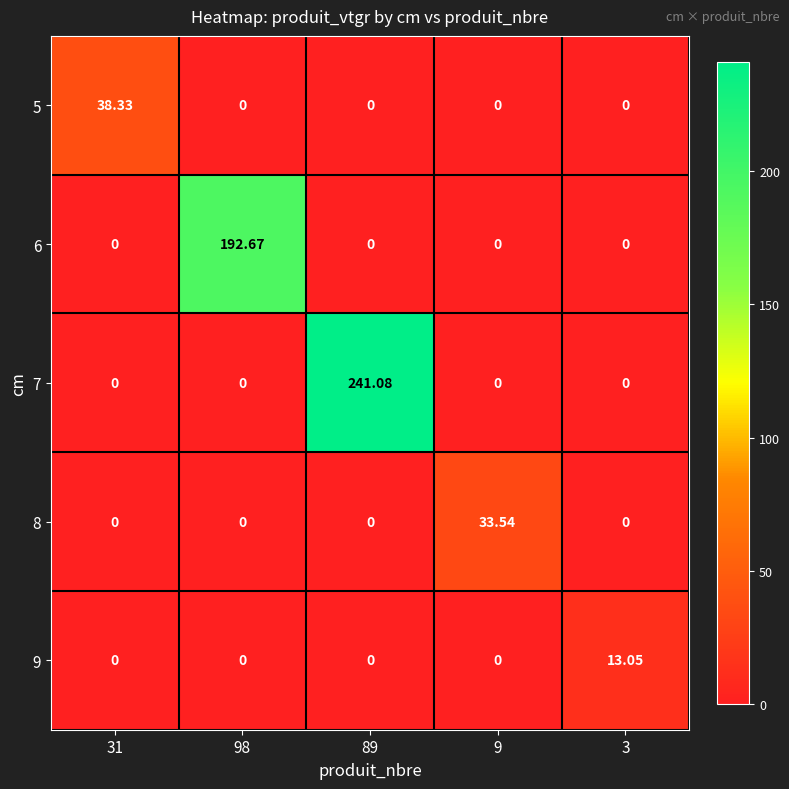

Between 89 and 9, which series saw the biggest shift?

7